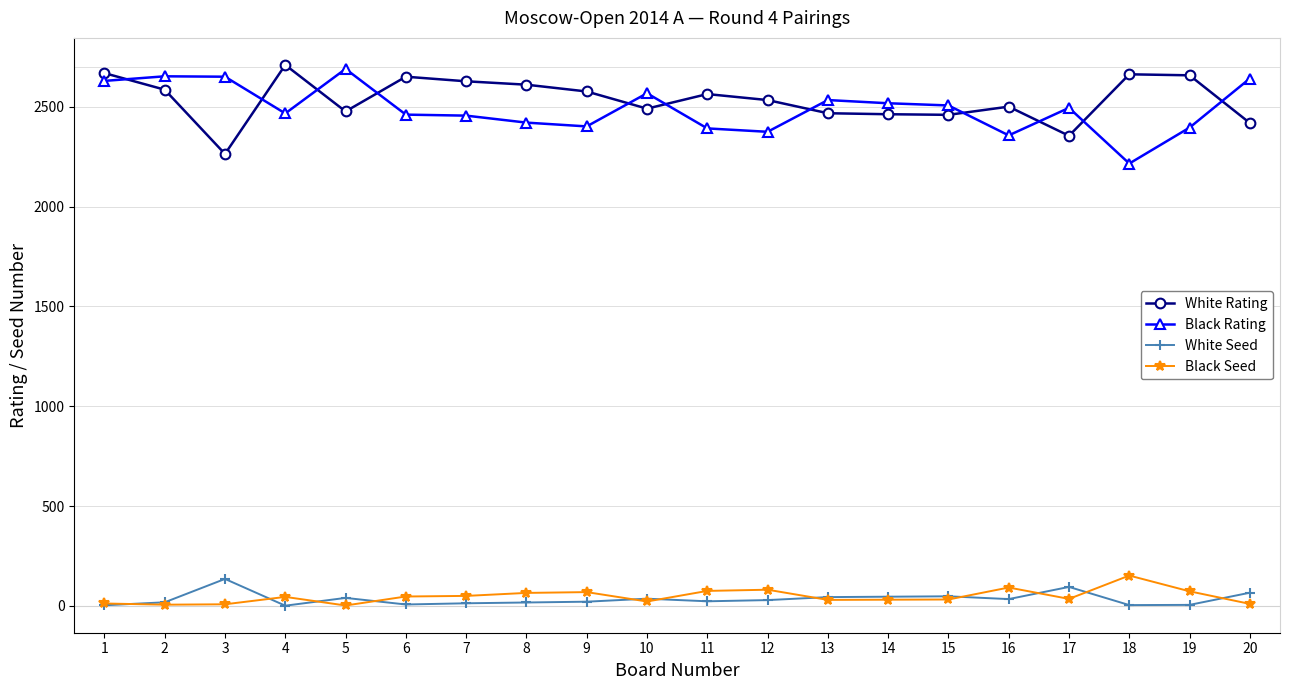

How many values in the White Rating series are below 2564?

10